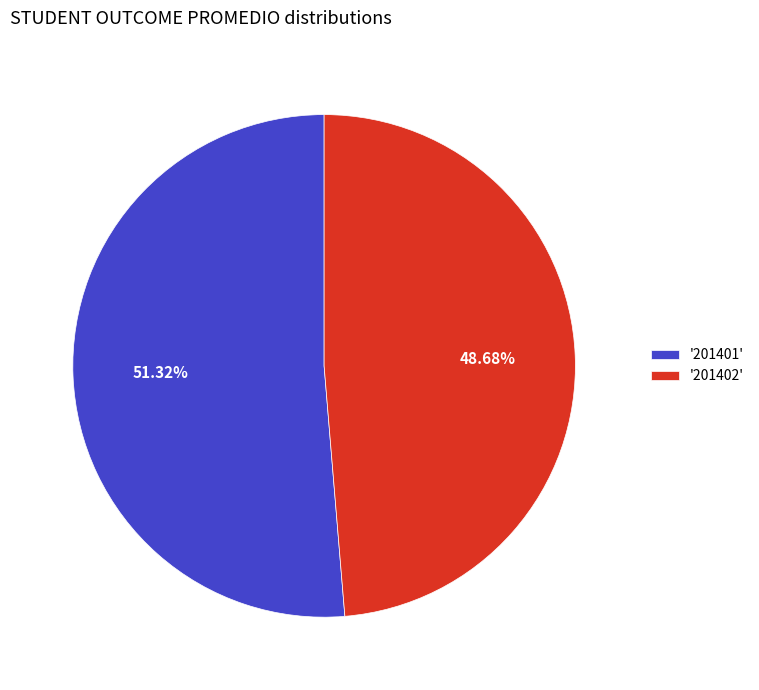

Which slice represents more than half of the pie?

'201401'